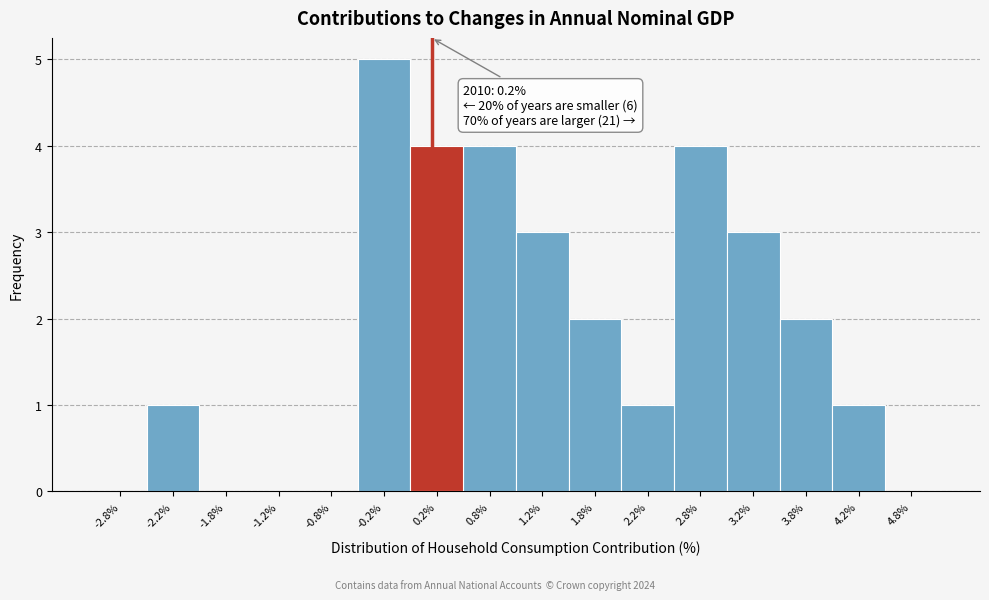

Over which range of the x-axis is the bar tallest?

-0.5 to 0.0